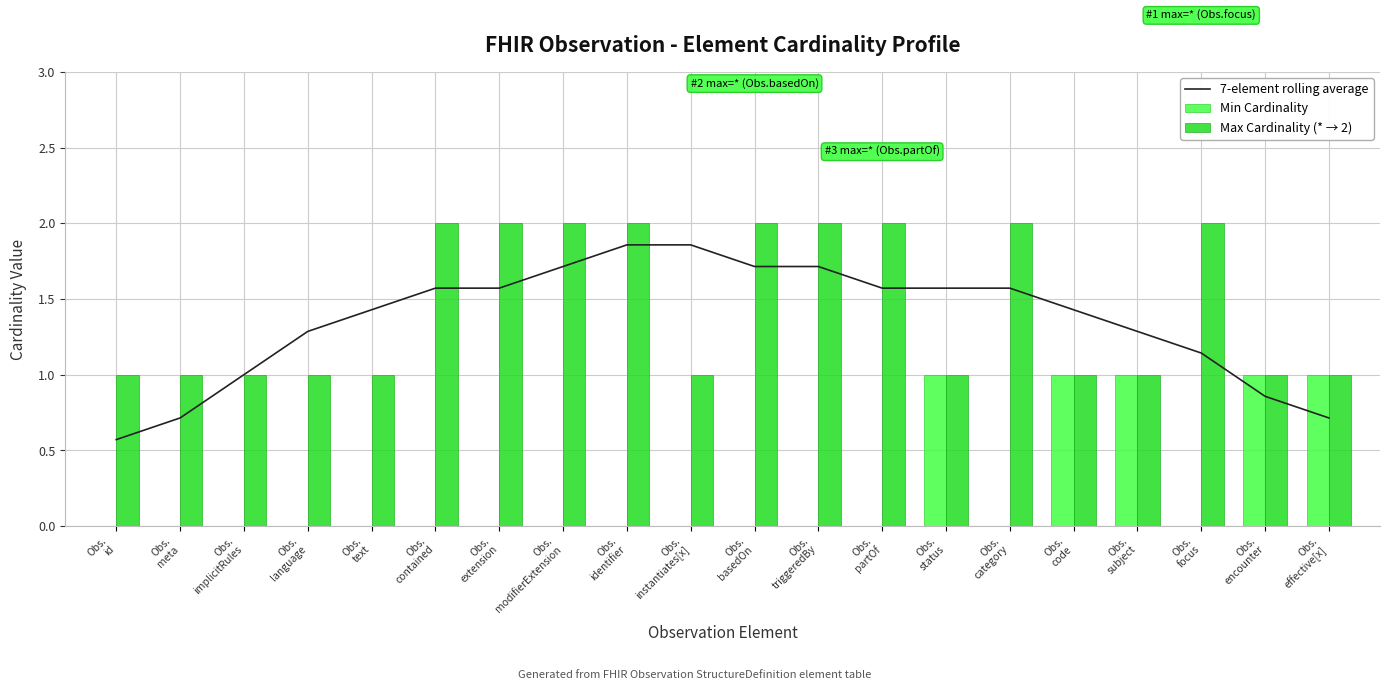

How many values in the 7-element rolling average series exceed 1?

15